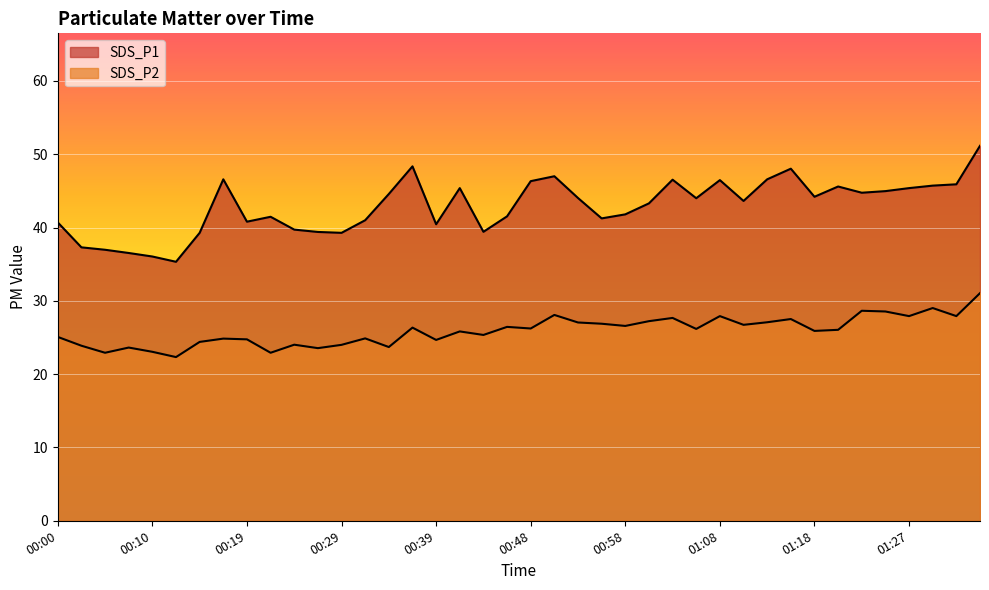

What is the approximate value of SDS_P2 at 00:48?

26.2